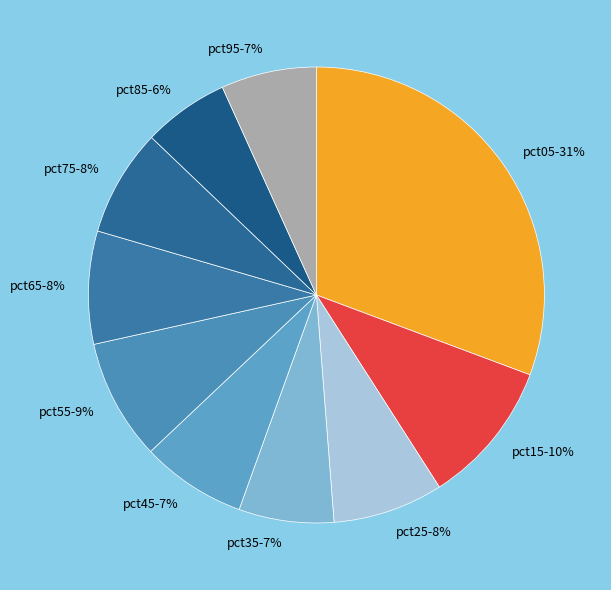

To the nearest percent, what portion does pct45 represent?

7%